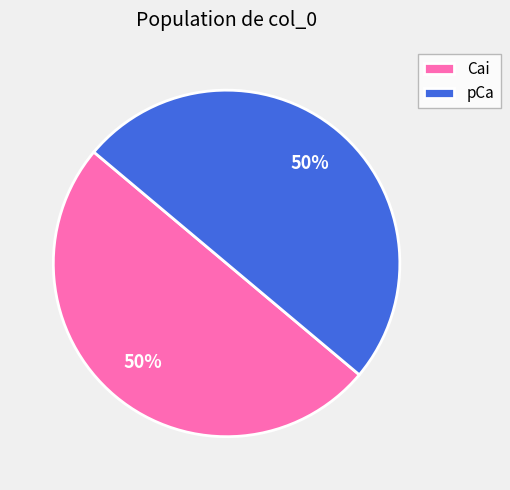

Do Cai and pCa together represent more than half of the pie?

Yes